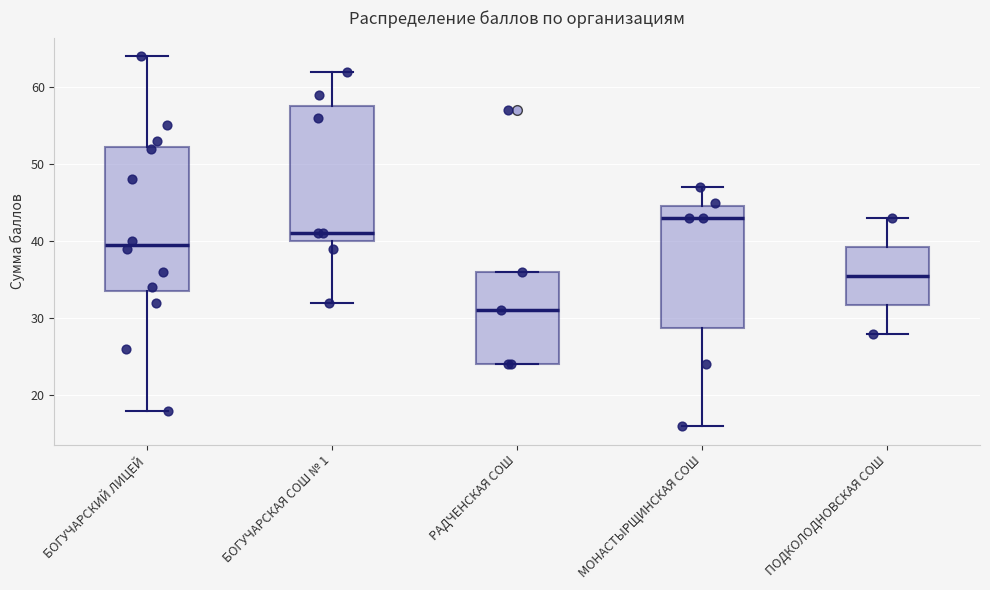

Which box has the highest median line?

МОНАСТЫРЩИНСКАЯ СОШ